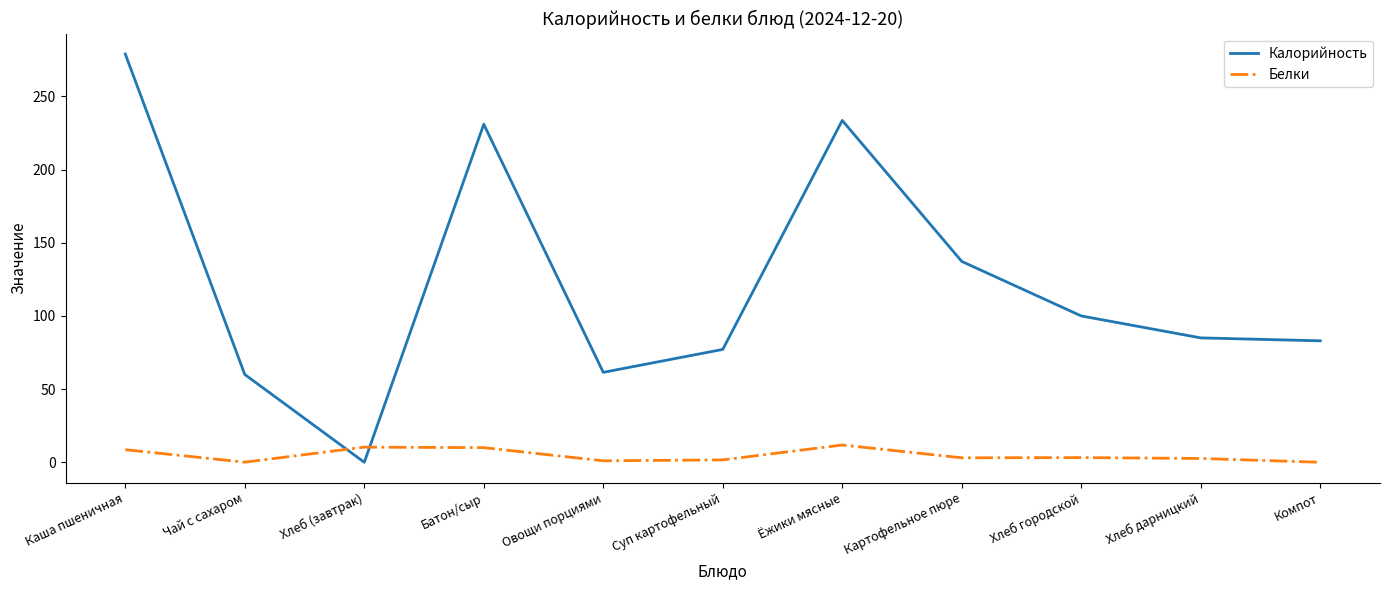

Where is the first local minimum for Белки?

Чай с сахаром